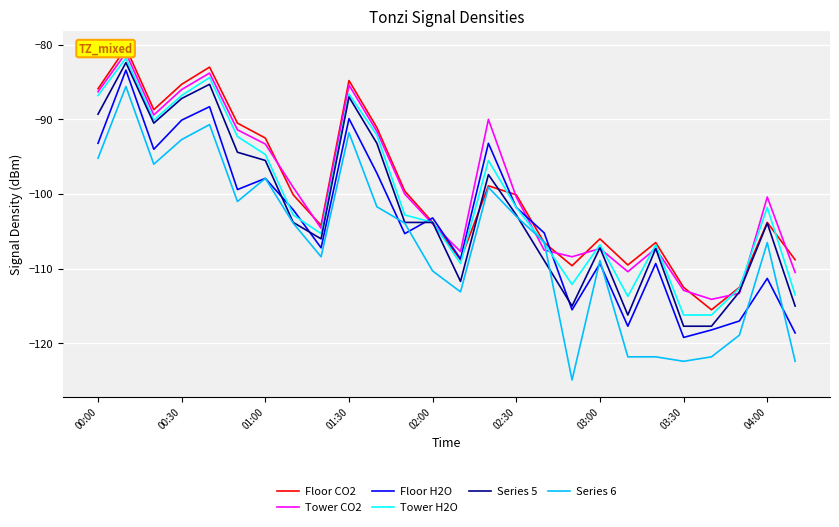

What is the value of the Series 6 point at the 9th from the left?

-108.4